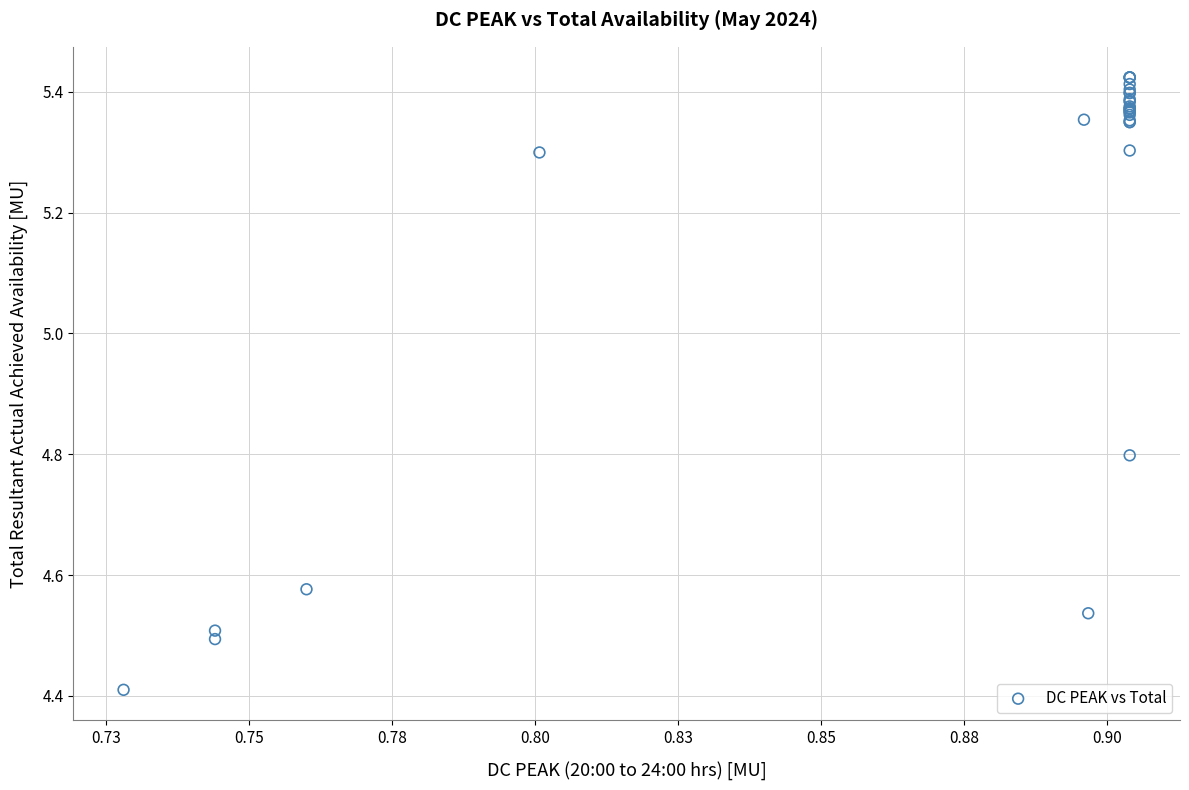

What Y value in the scatter plot is closest to 4?

4.4